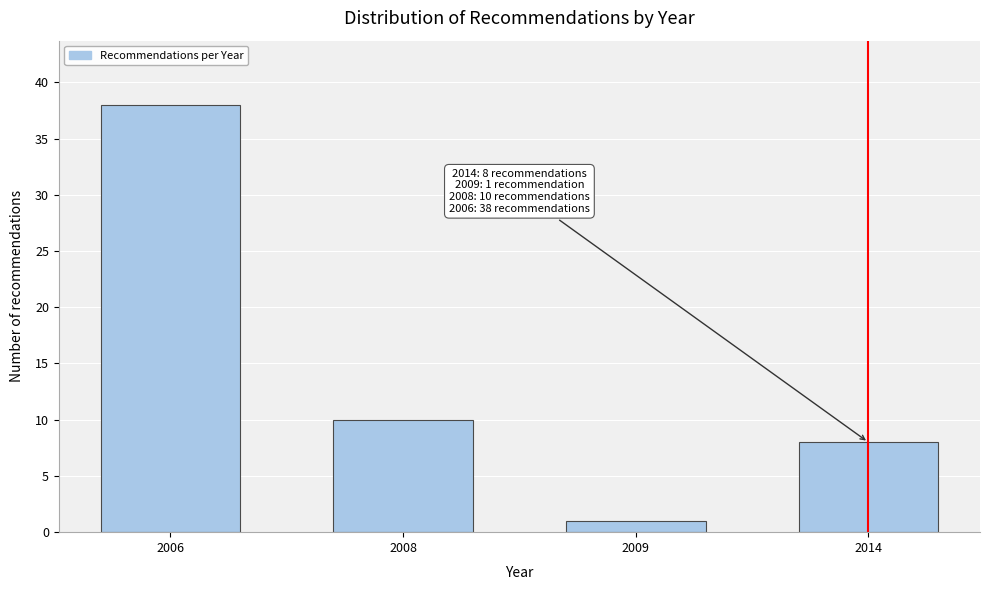

Reading right to left, extract all data points from this chart.

2014=8	2009=1	2008=10	2006=38